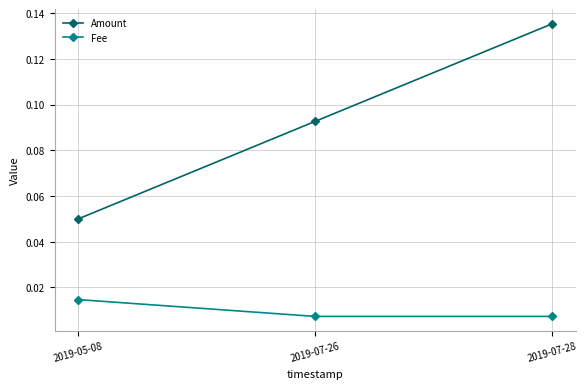

What is the label of the 2nd point from the right?

2019-07-26